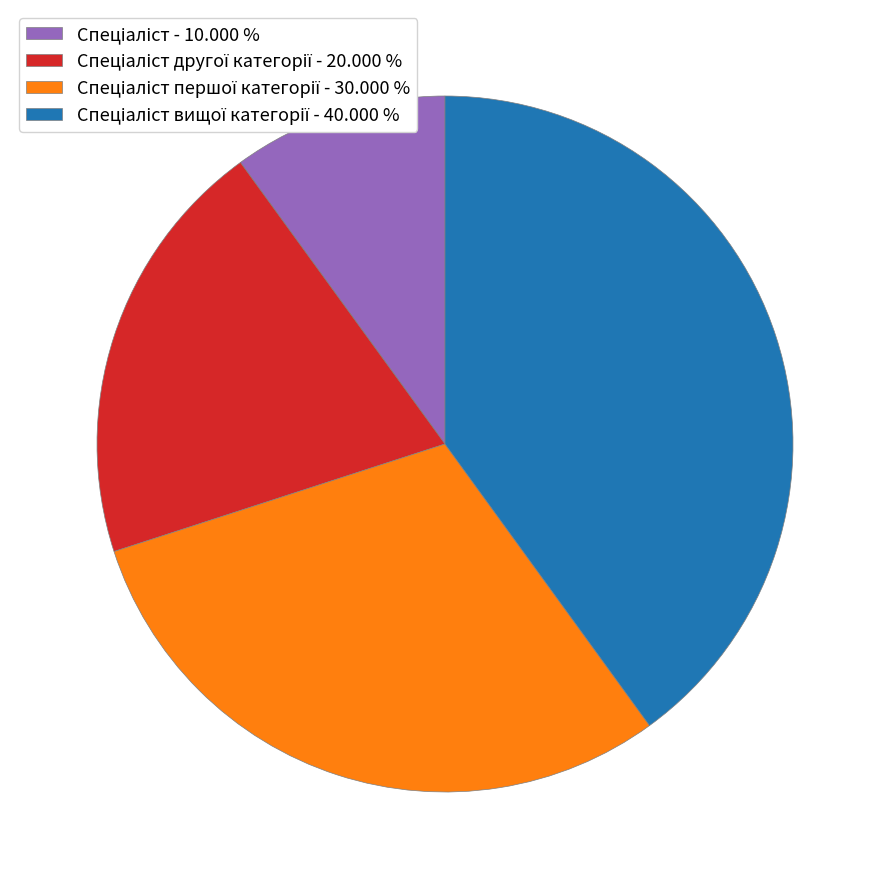

Does any single category account for the majority?

No